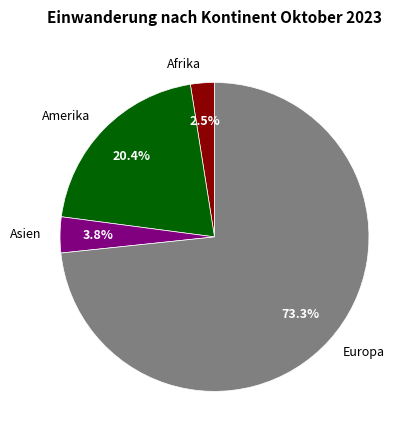

Is there any slice that represents more than half of the pie?

Yes